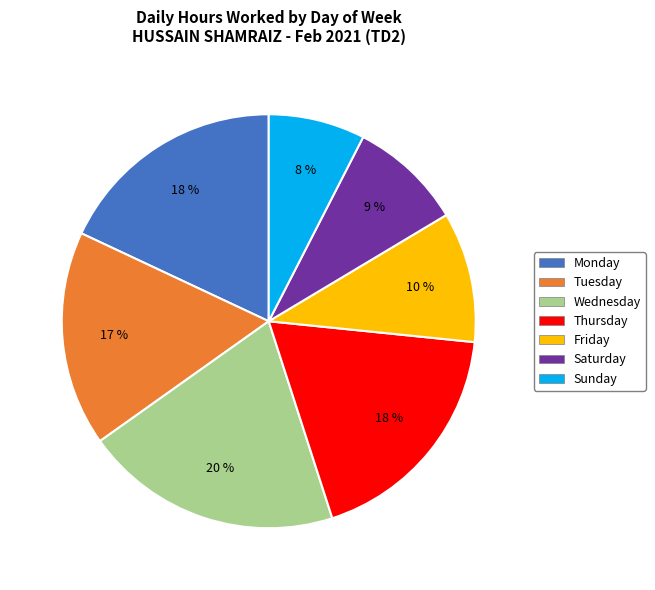

To the nearest percent, what is the average slice percentage?

14%